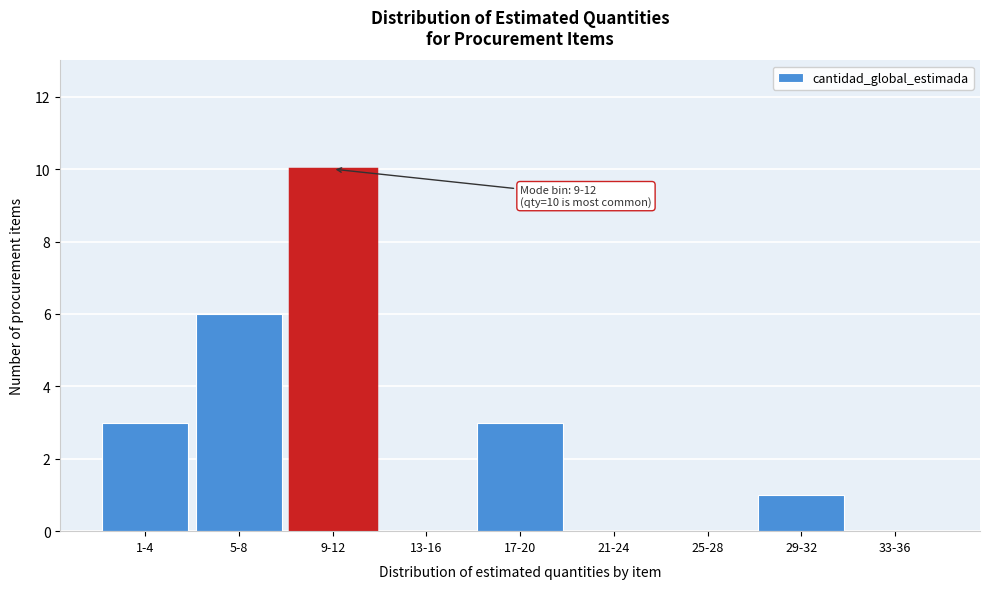

Reading left to right, transcribe all the data shown in this chart.

1-4=3	5-8=6	9-12=10	13-16=0	17-20=3	21-24=0	25-28=0	29-32=1	33-36=0